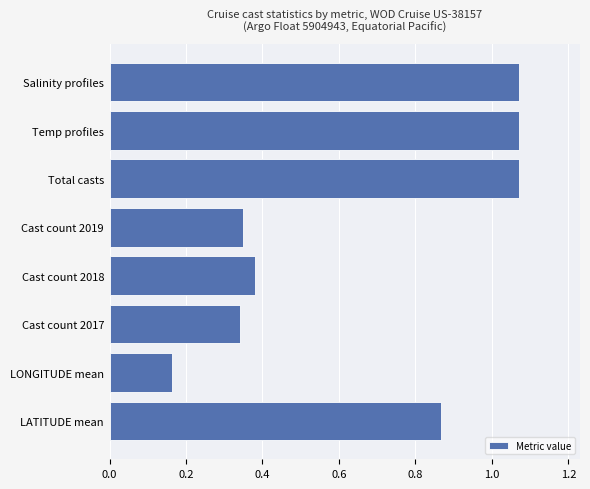

What is the difference between the second highest and second lowest values?

0.7